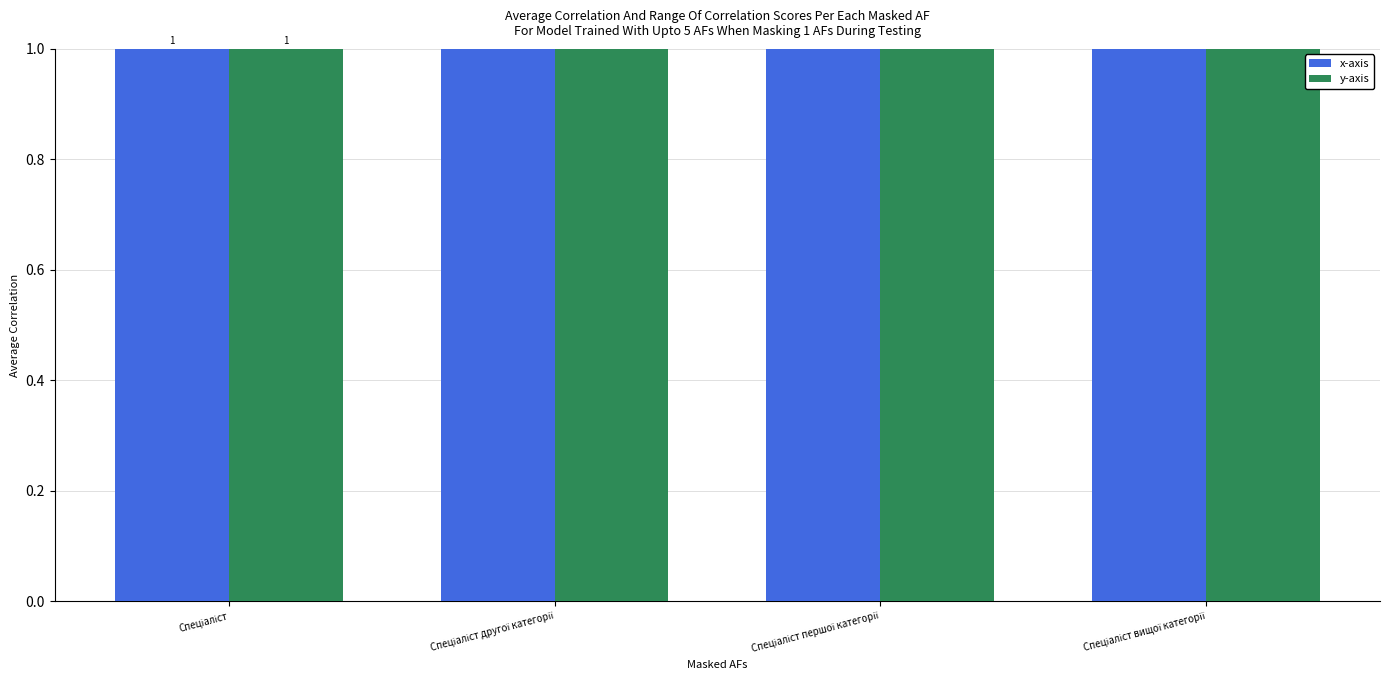

At which category is the sum across all series the highest?

Спеціаліст вищої категорії